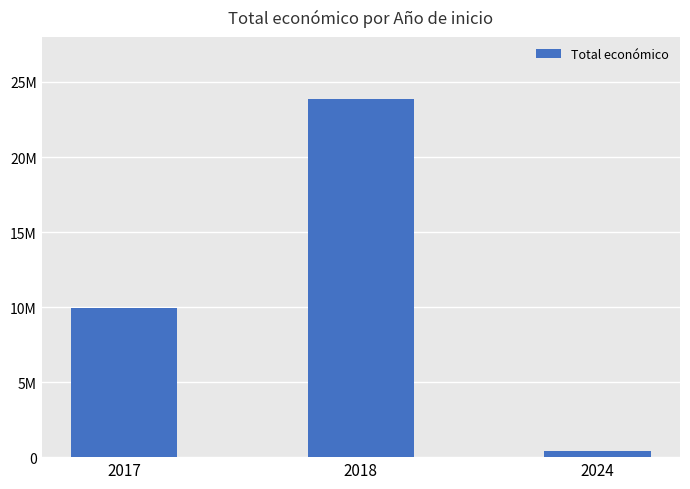

Which category has the lowest value across all series?

2024